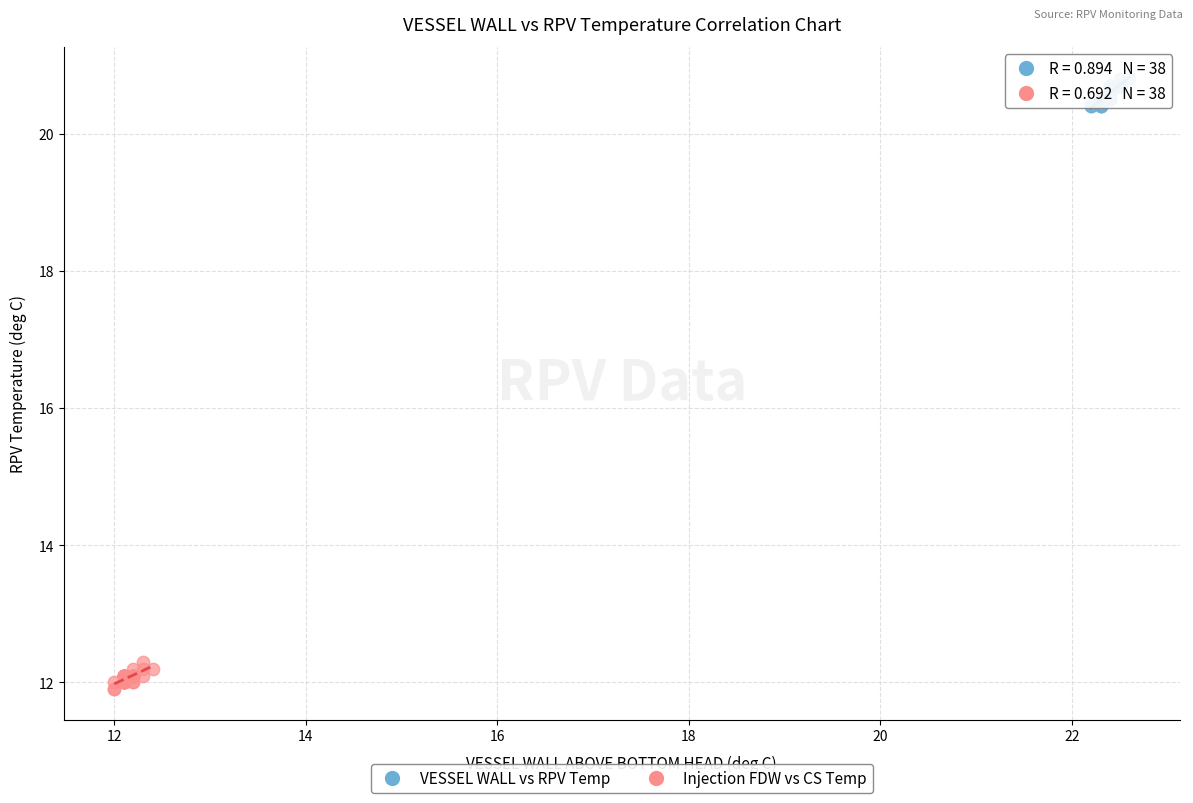

What are all the series names shown in the legend?

VESSEL WALL vs RPV Temp, Injection FDW vs CS Temp